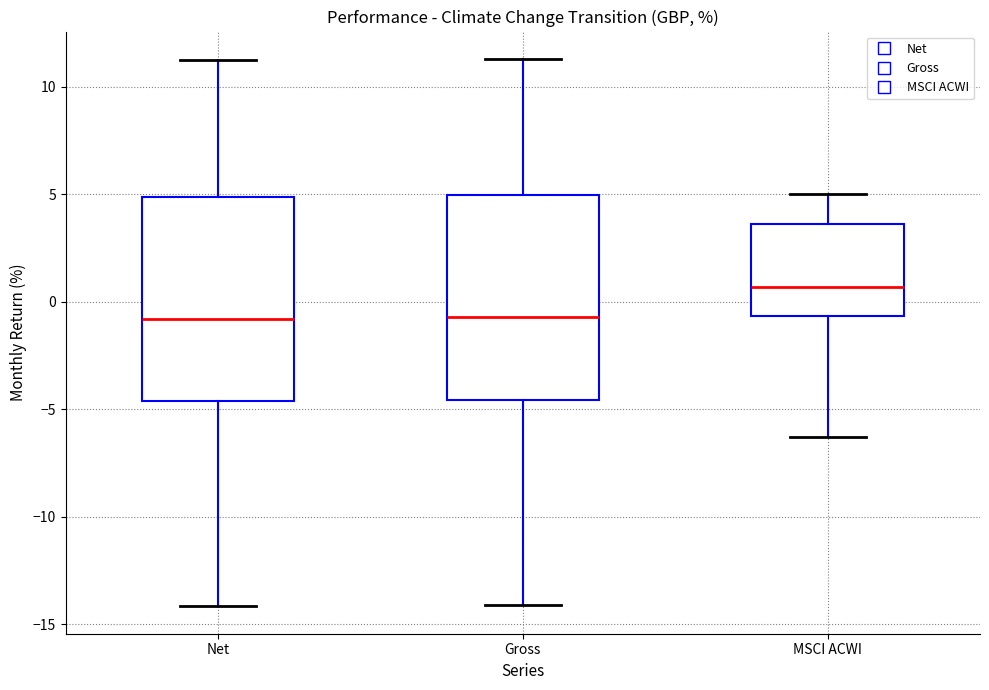

Where is the upper edge of the box for Gross on the y-axis? The values are not printed on the chart, so give them approximately, as read against the axis.

5.0